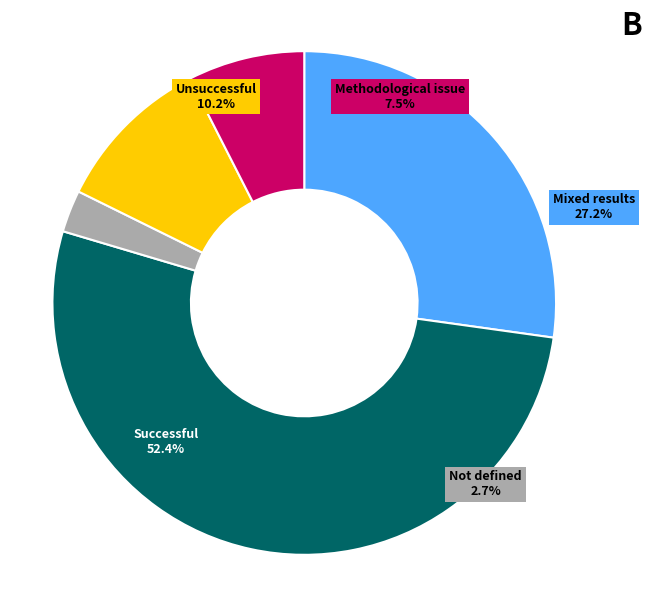

Approximately how many times larger is the value at 2 compared to 5?

0.4